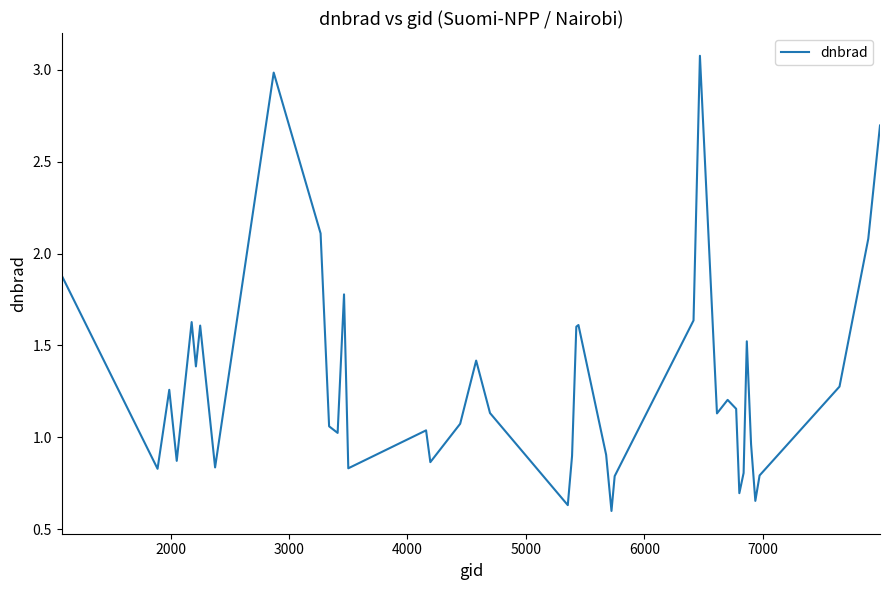

What is the maximum value shown in the chart?

3.1